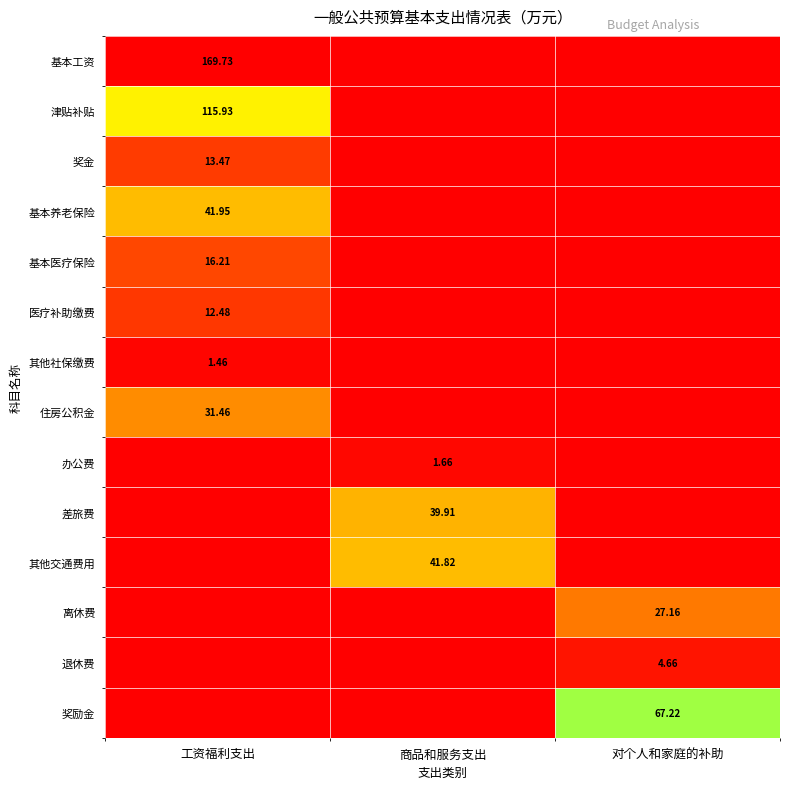

How many distinct data groups are displayed?

14